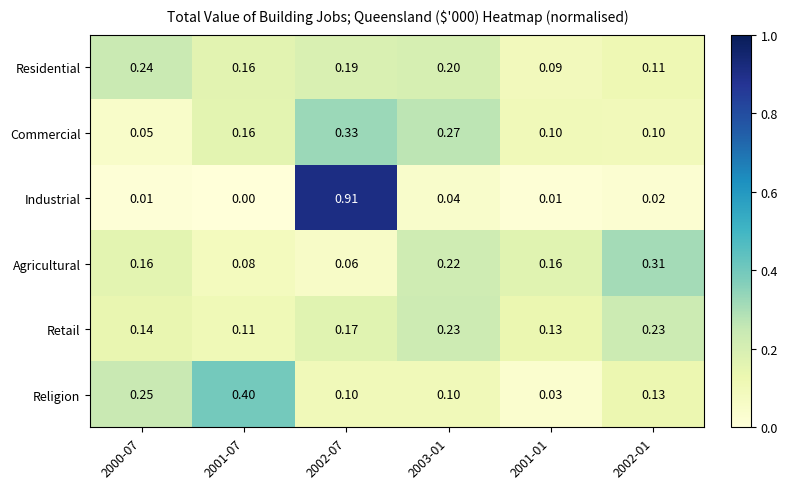

Count the number of data series in this chart.

6